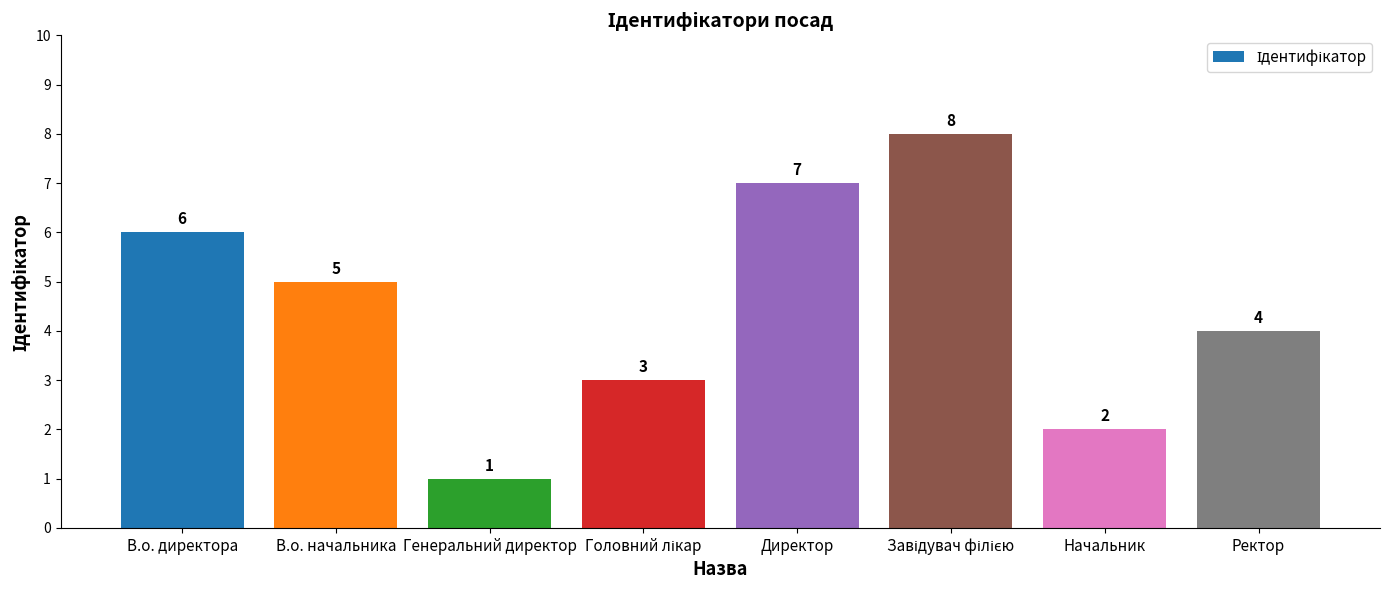

What is the minimum value shown in the chart?

1